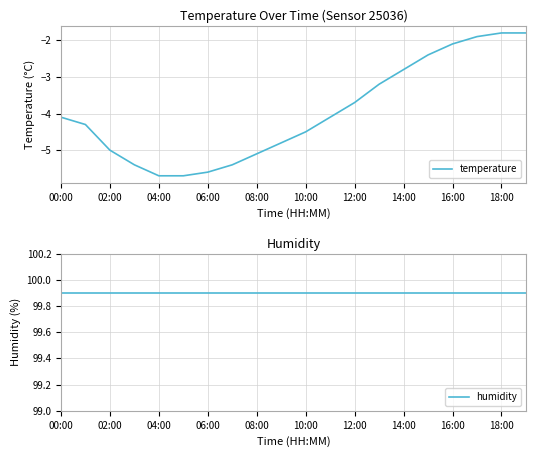

Reading left to right, what are all the values shown in this chart?

temperature: -4.1	-4.3	-5.0	-5.4	-5.7	-5.7	-5.6	-5.4	-5.1	-4.8	-4.5	-4.1	-3.7	-3.2	-2.8	-2.4	-2.1	-1.9	-1.8	-1.8
humidity: 99.9	99.9	99.9	99.9	99.9	99.9	99.9	99.9	99.9	99.9	99.9	99.9	99.9	99.9	99.9	99.9	99.9	99.9	99.9	99.9